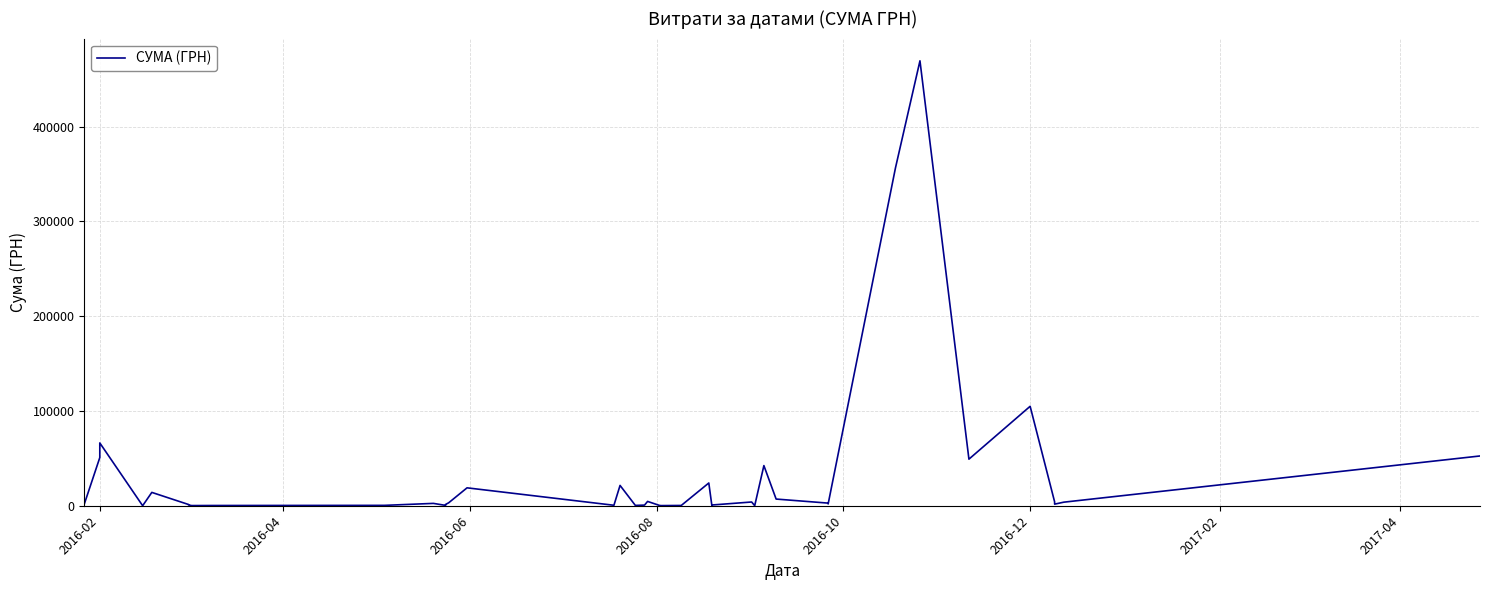

What is the maximum value shown in the chart?

469326.0